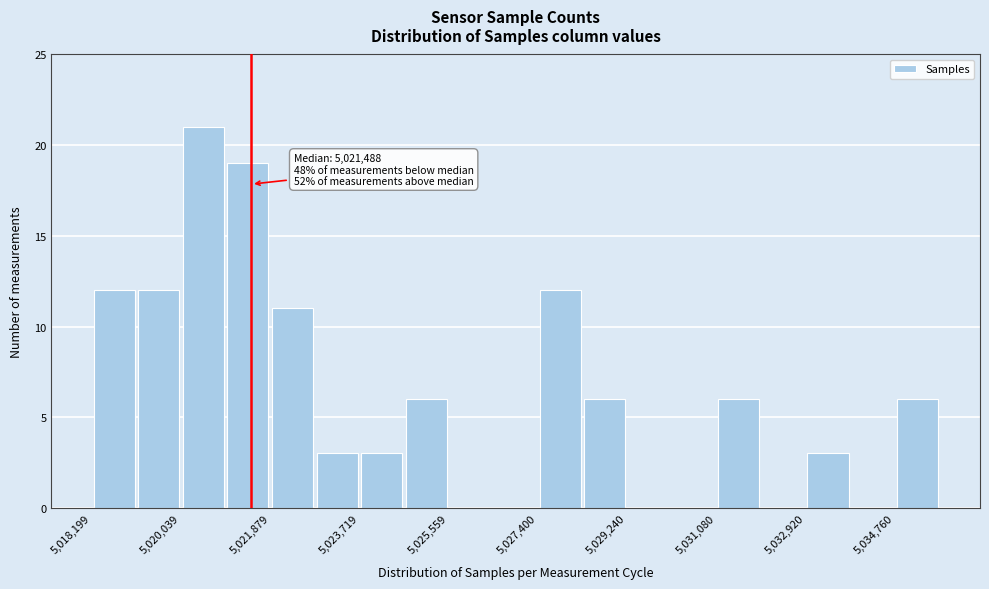

Over which range of the x-axis is the bar tallest?

5020000 to 5021000